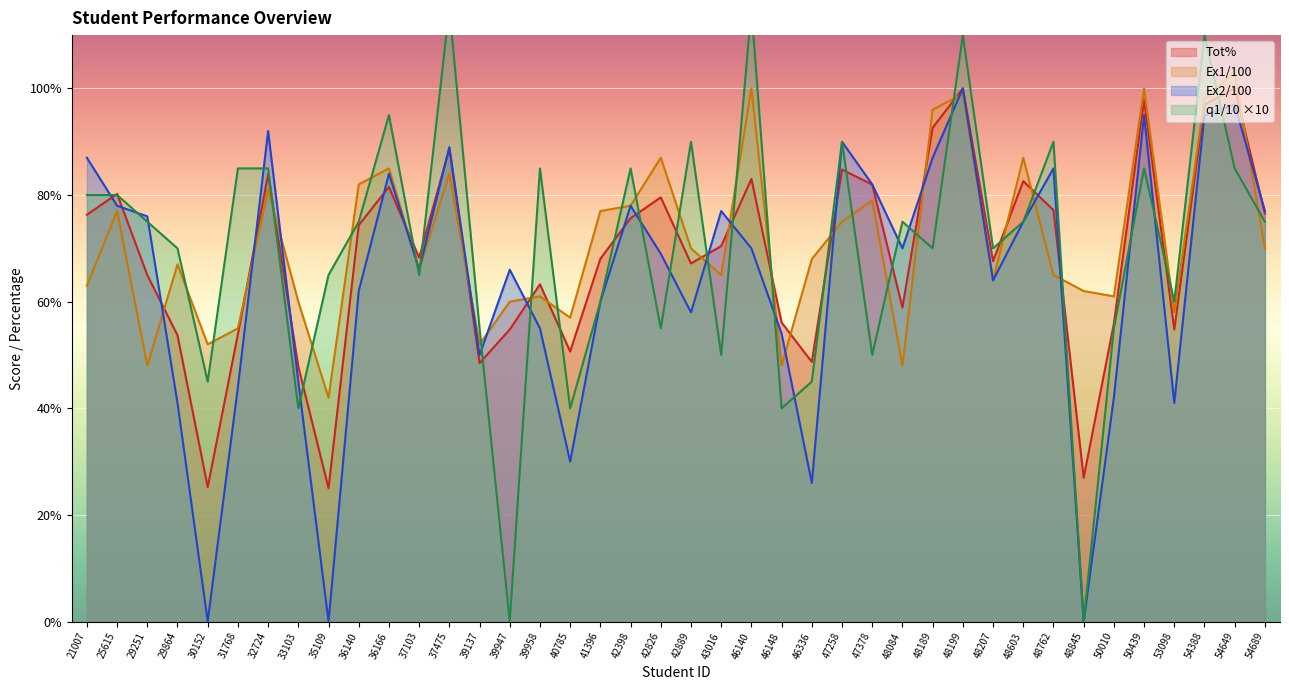

Is the value of q1/10 at 48084 greater than the value of Tot% at 36166?

No